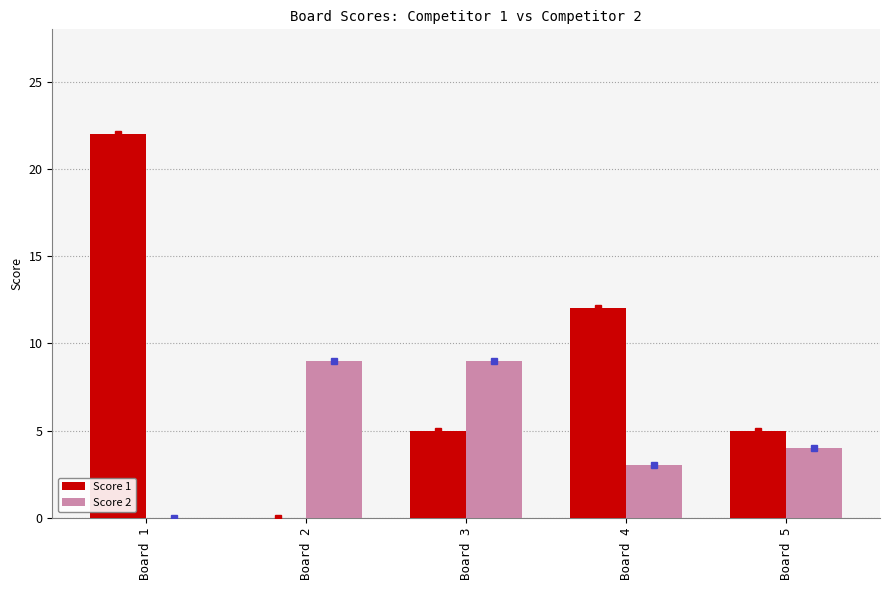

What are all the series names shown in the legend?

Score 1, Score 2